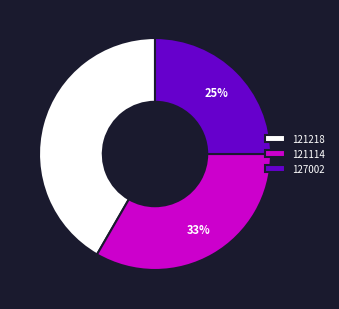

What percentage is the 121218 slice, to the nearest percent?

42%